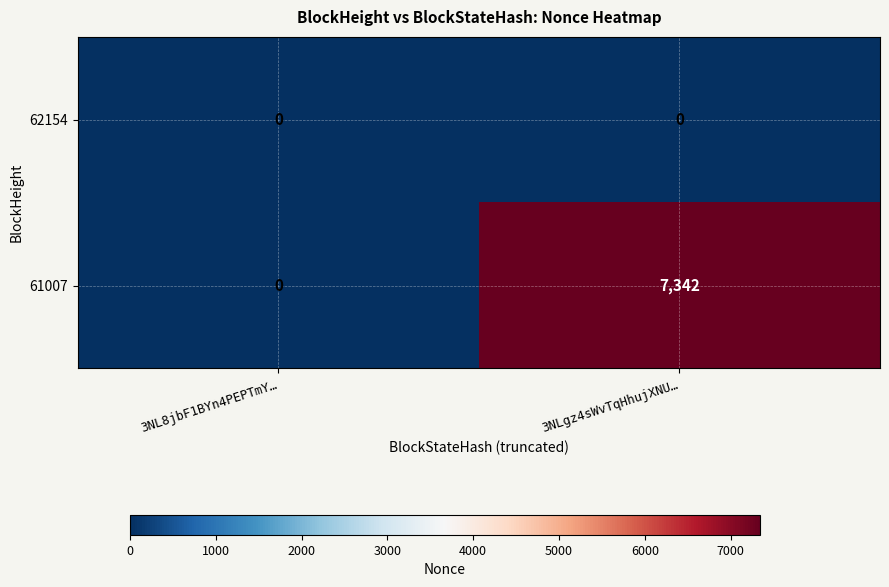

Which category has the highest value across all series?

3NLgz4sWvTqHhujXNU…